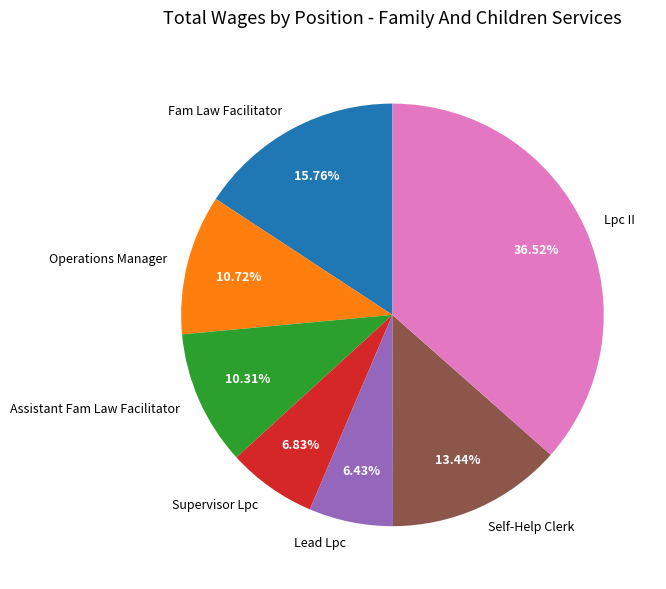

Does Fam Law Facilitator account for over 50% of the chart?

No